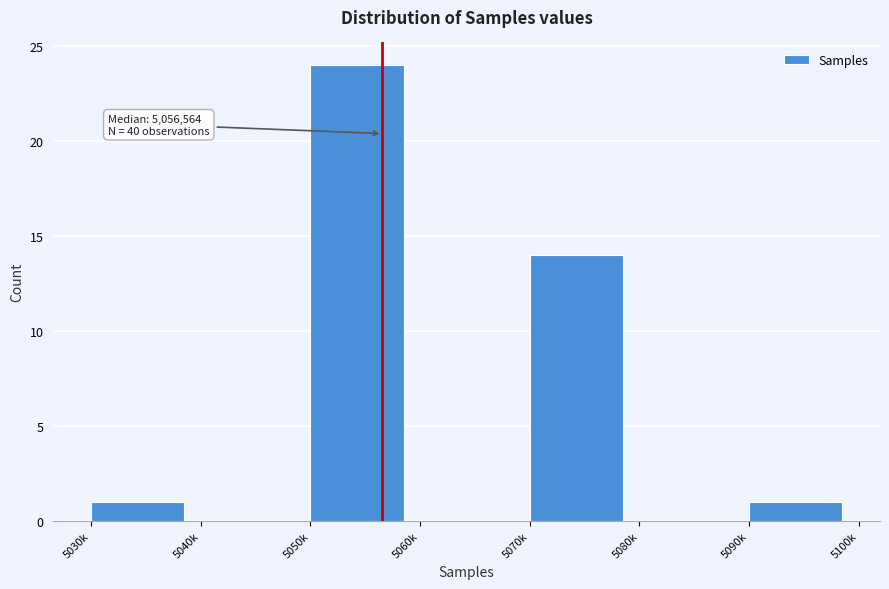

Reading right to left, list all the values displayed in this chart.

5090k=1	5080k=0	5070k=14	5060k=0	5050k=24	5040k=0	5030k=1